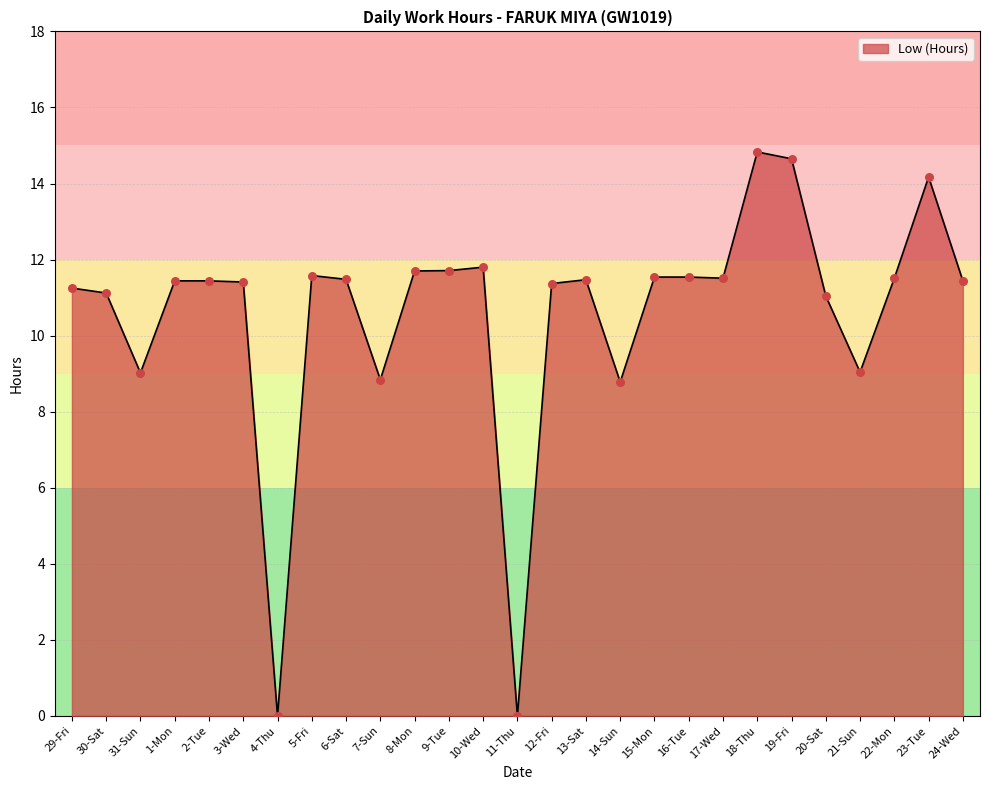

Between 10-Wed and 1-Mon, which is larger?

10-Wed